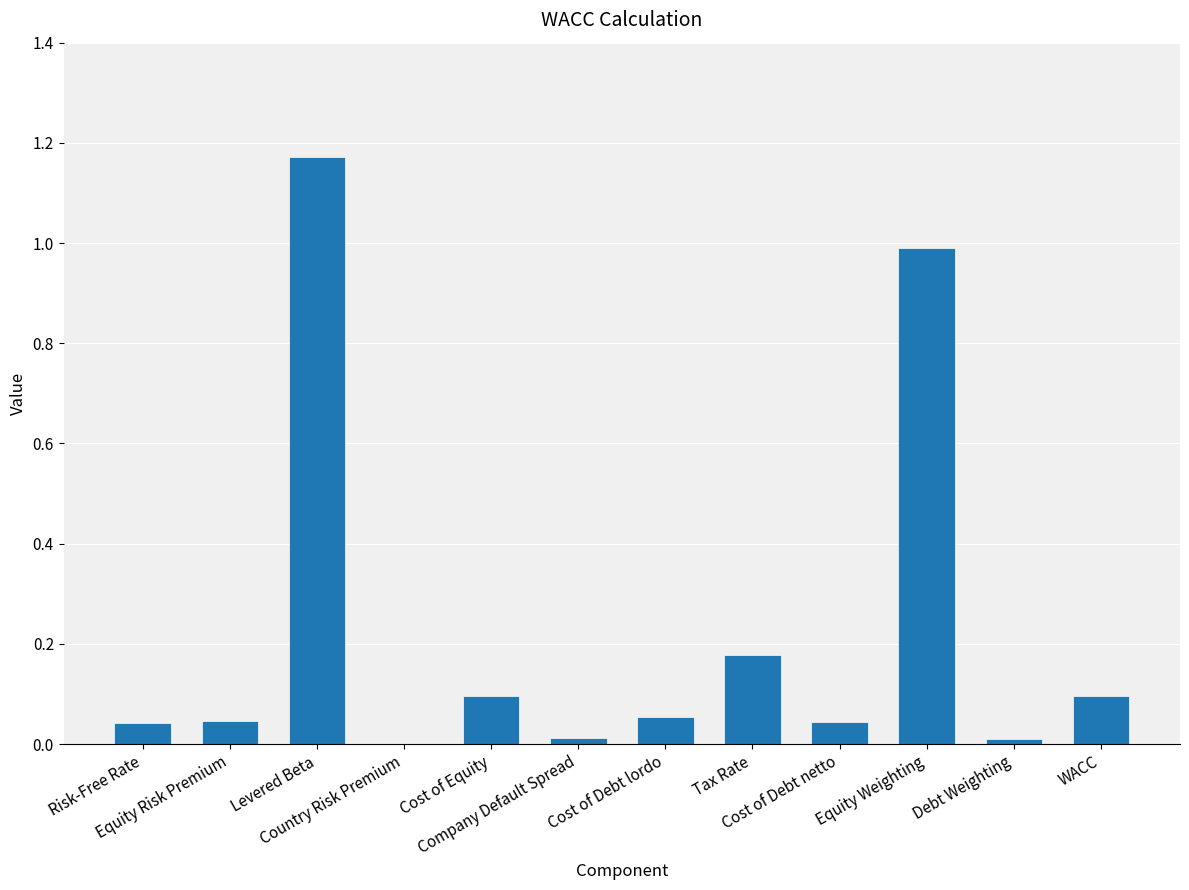

Are the bars horizontal?

No